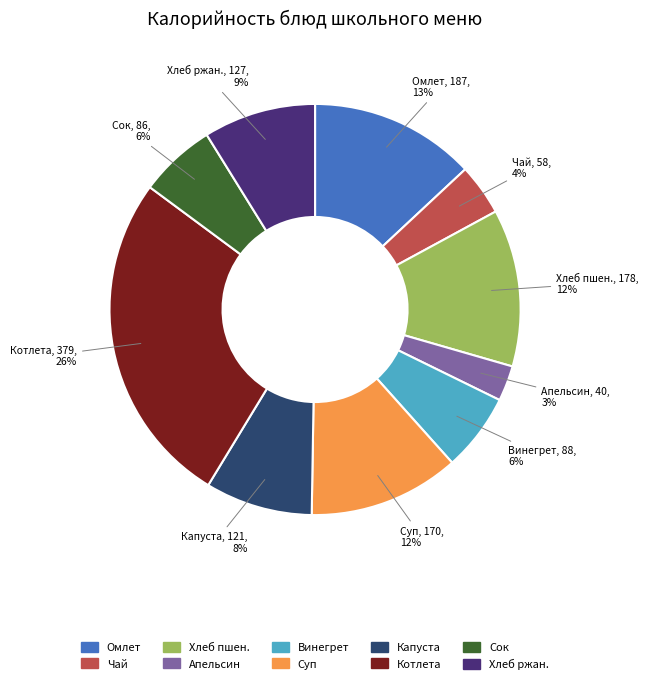

To the nearest percent, what is the average slice percentage?

10%